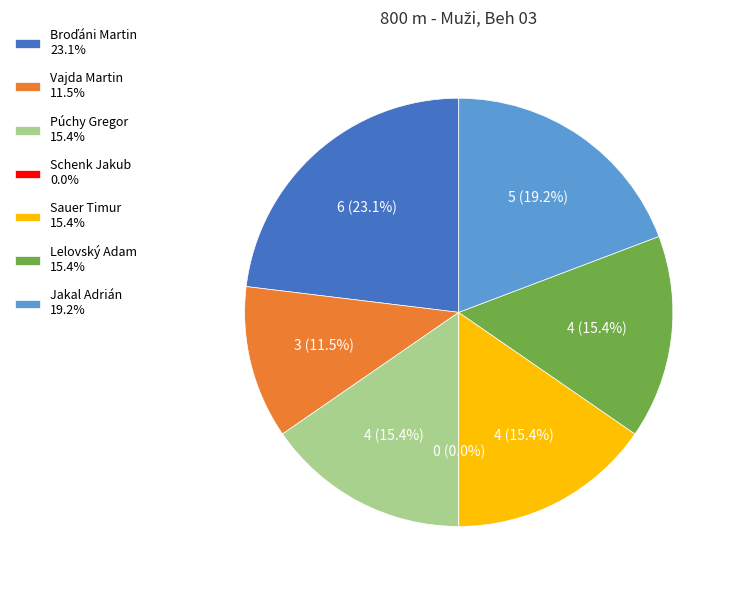

What is the largest slice in the pie chart?

Broďáni Martin